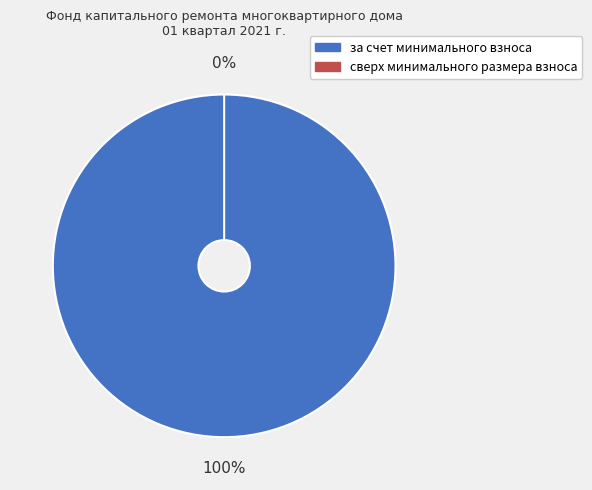

Is it true that сверх минимального размера взноса is 10% of the pie?

False